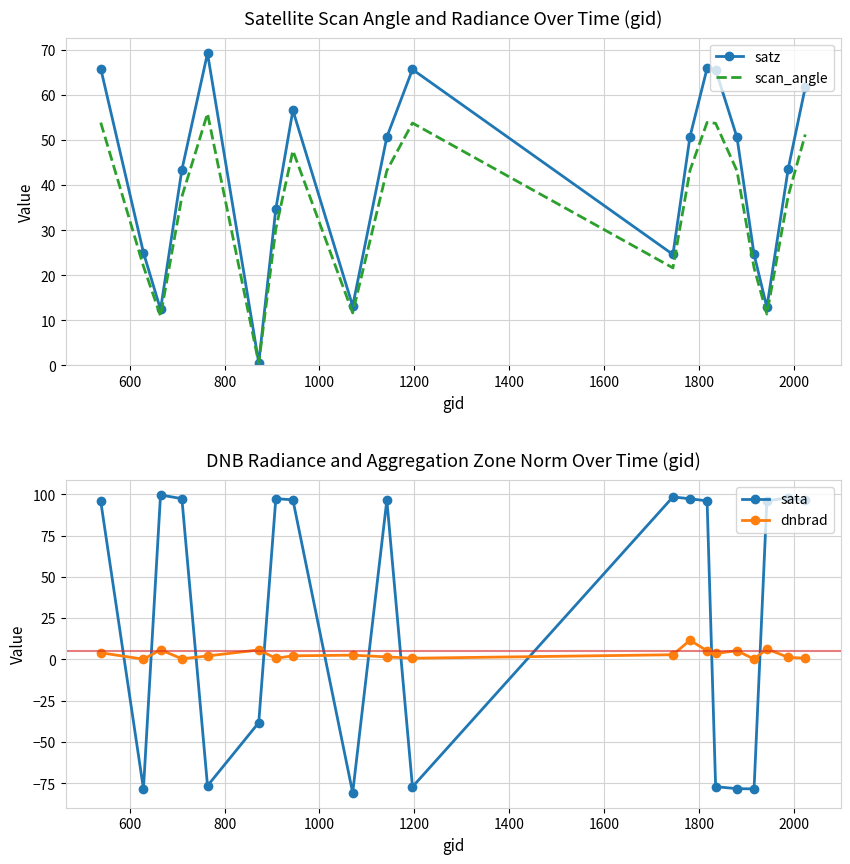

Reading left to right, list all the values displayed in this chart.

satz: 65.8	25.0	12.4	43.4	69.3	0.6	34.7	56.6	13.2	50.7	65.7	24.6	50.8	65.9	65.6	50.6	24.6	12.9	43.6	61.7
scan_angle: 53.9	22.0	11.0	37.5	55.9	0.5	30.3	47.6	11.6	43.2	53.8	21.6	43.3	53.9	53.7	43.2	21.6	11.4	37.6	51.2
sata: 95.7	-78.4	99.6	97.3	-76.5	-38.3	97.4	96.6	-80.8	96.5	-77.2	98.4	97.3	96.0	-77.1	-78.3	-78.4	96.0	97.9	96.3
dnbrad: 4.0	0.1	5.8	0.4	2.1	5.7	0.7	2.2	2.6	1.5	0.7	2.8	11.6	5.2	3.6	5.3	0.2	6.3	1.2	0.7